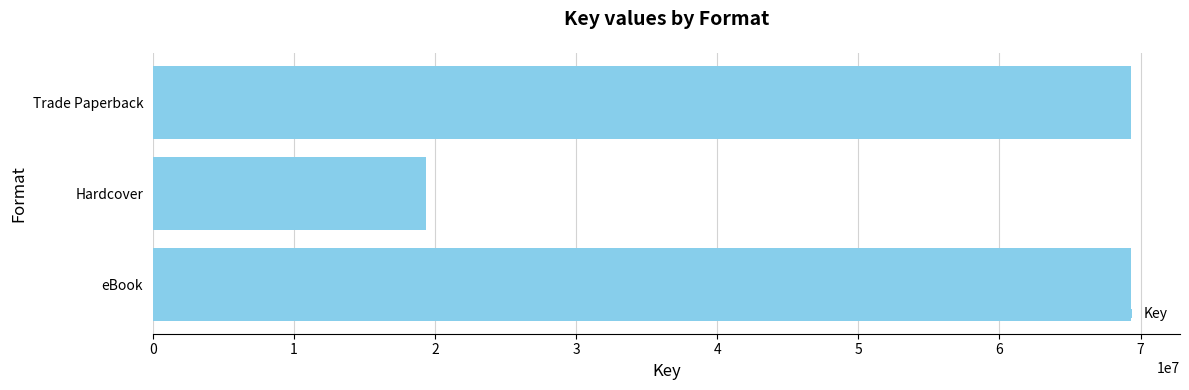

How many values are between 19336816 and 69327488?

3